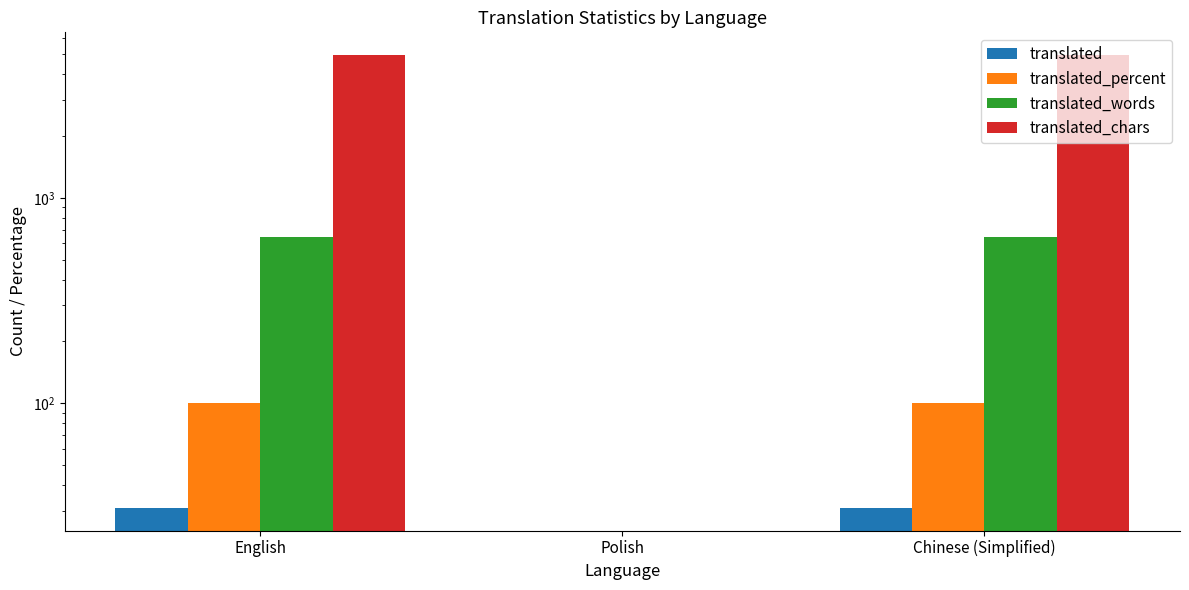

Reading left to right, transcribe all the data shown in this chart.

translated: 31	0	31
translated_percent: 100	0	100
translated_words: 647	0	647
translated_chars: 4952	0	4952